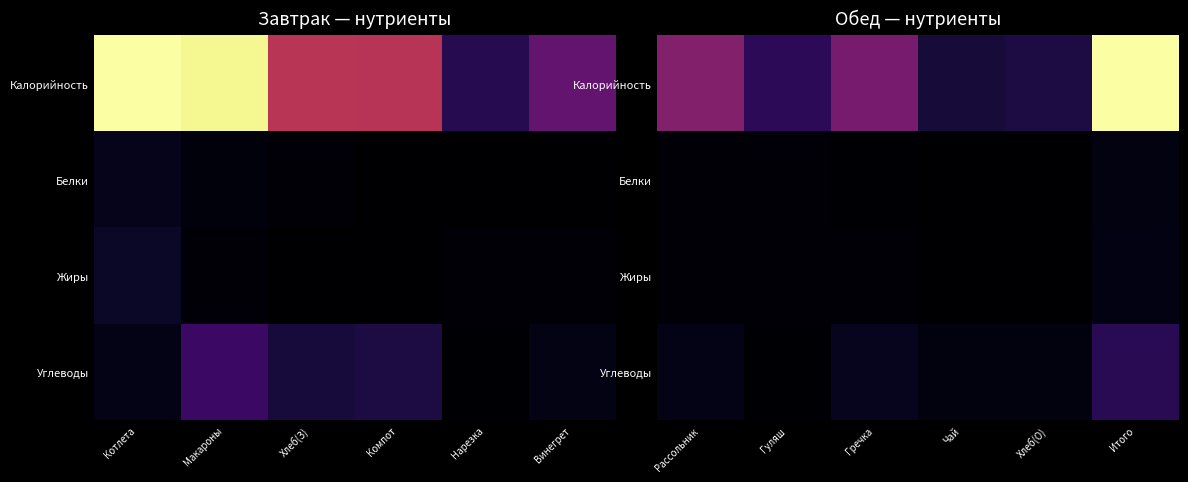

Rank the series at Итого from highest to lowest value.

Калорийность, Углеводы, Жиры, Белки